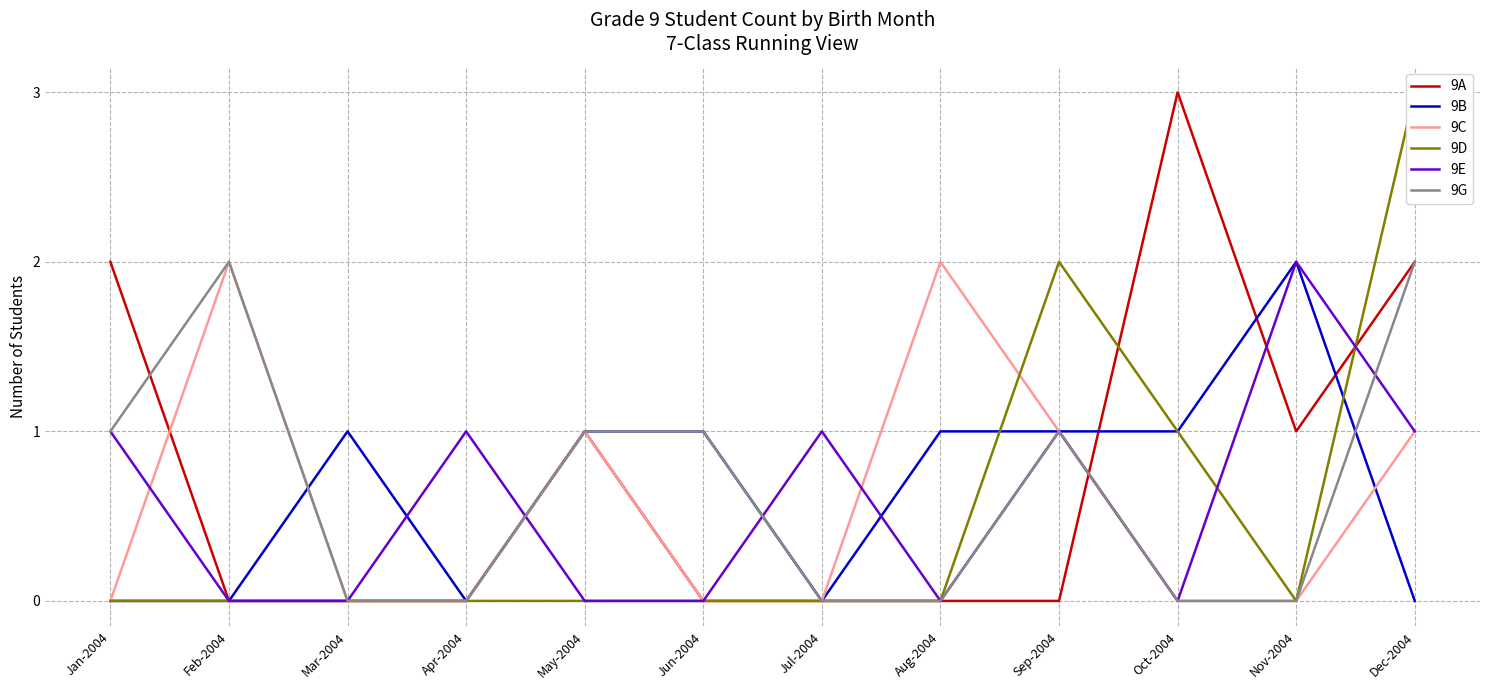

In 9A, how many points are lower than both neighbors (excluding endpoints)?

1